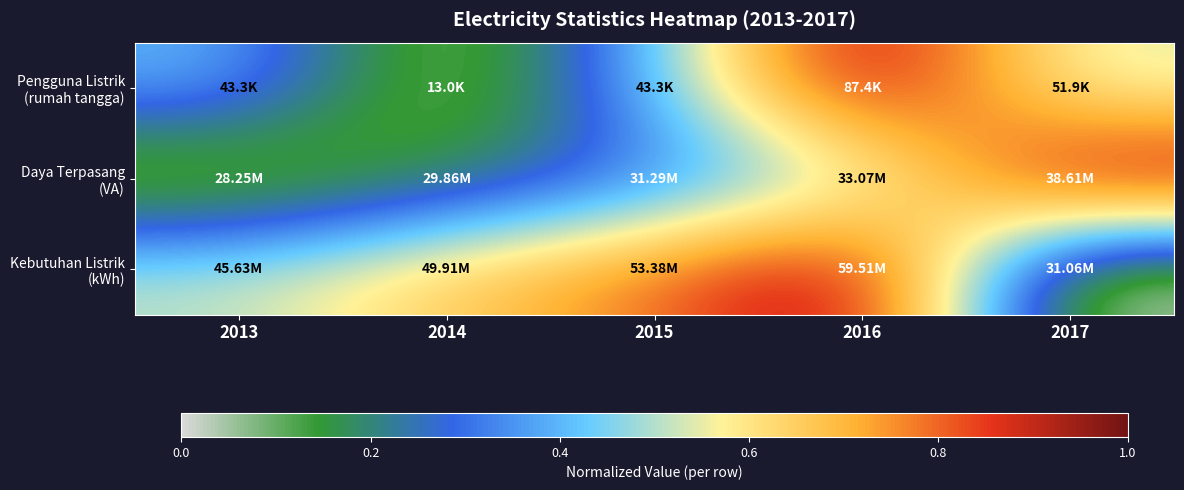

At which category is the sum across all series the highest?

2016